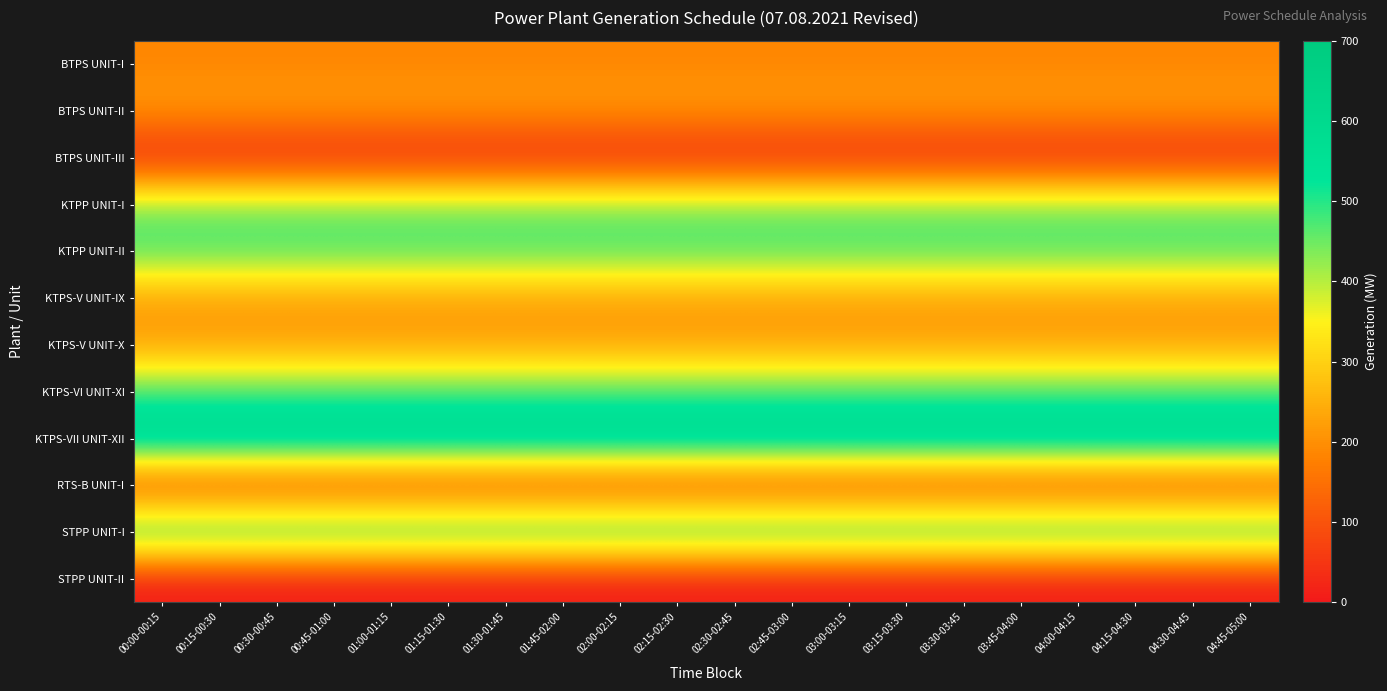

Which series has the largest total across all categories?

KTPS-VII UNIT-XII